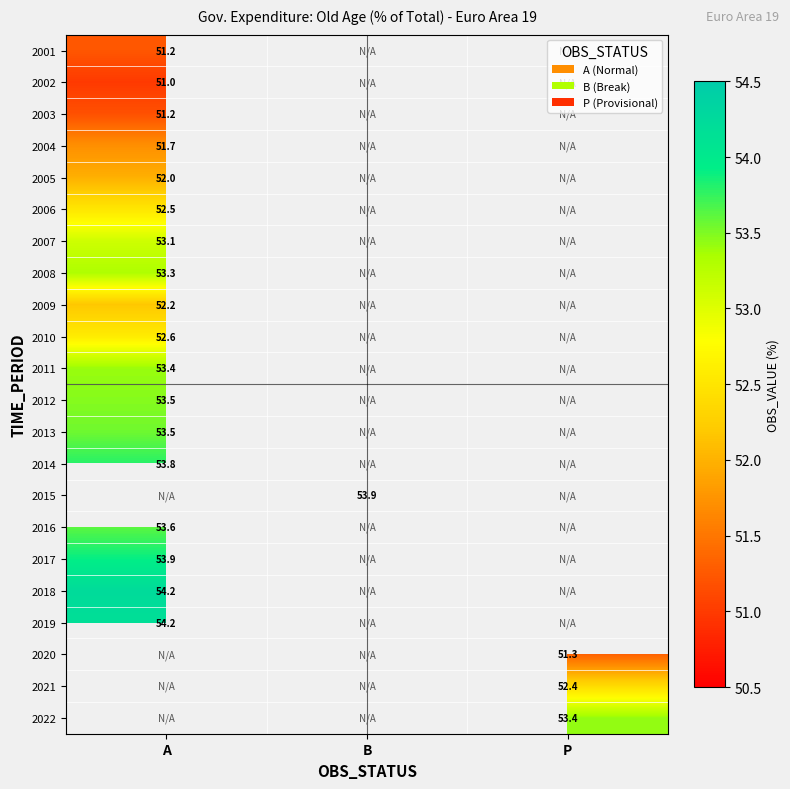

How many data points does each series have?

3